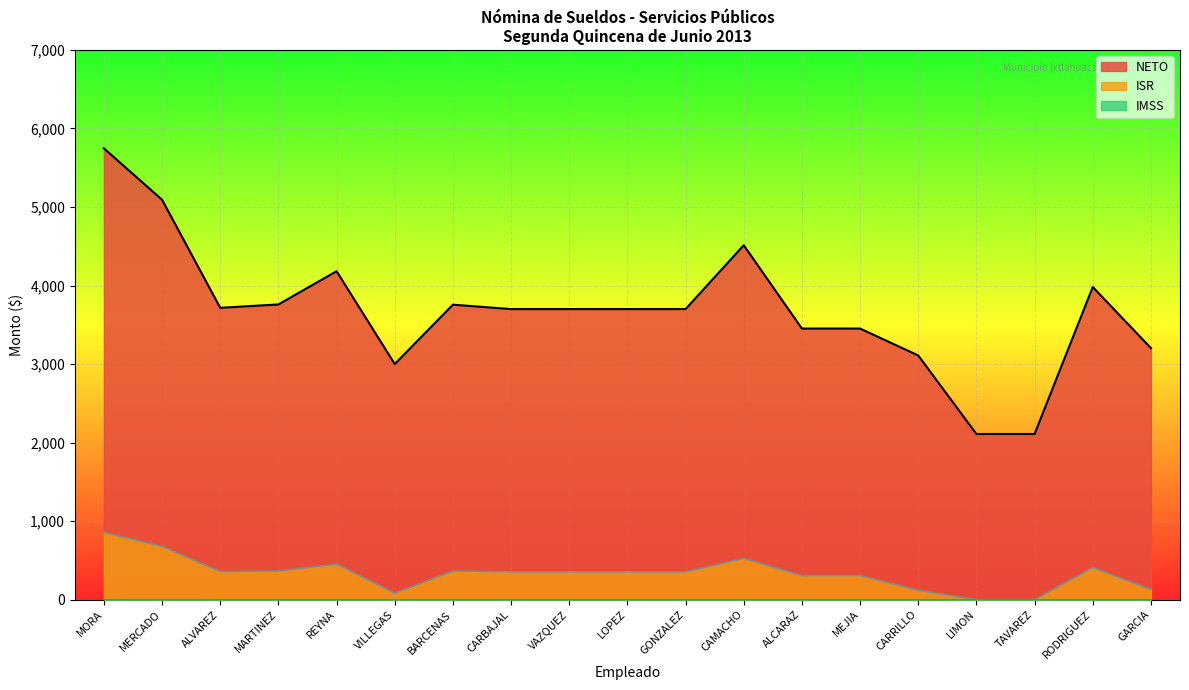

What is the sum of the NETO values at GONZALEZ and CAMACHO?

8213